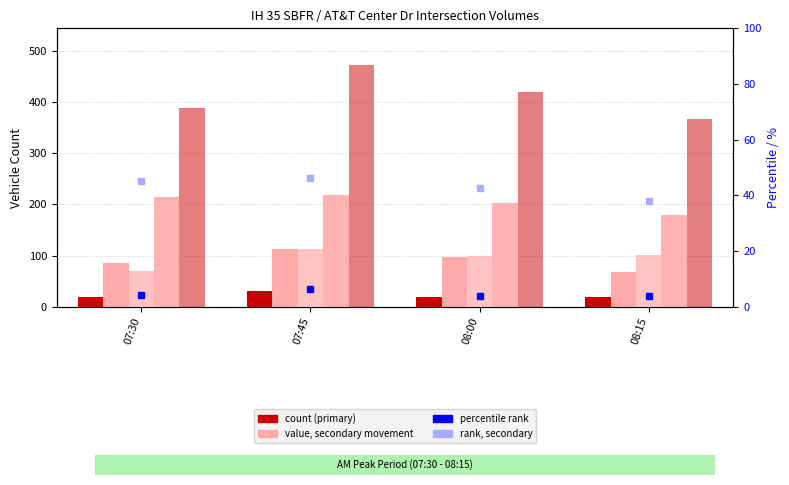

What is the value of the Int Total bar at the 1st from the left?

388